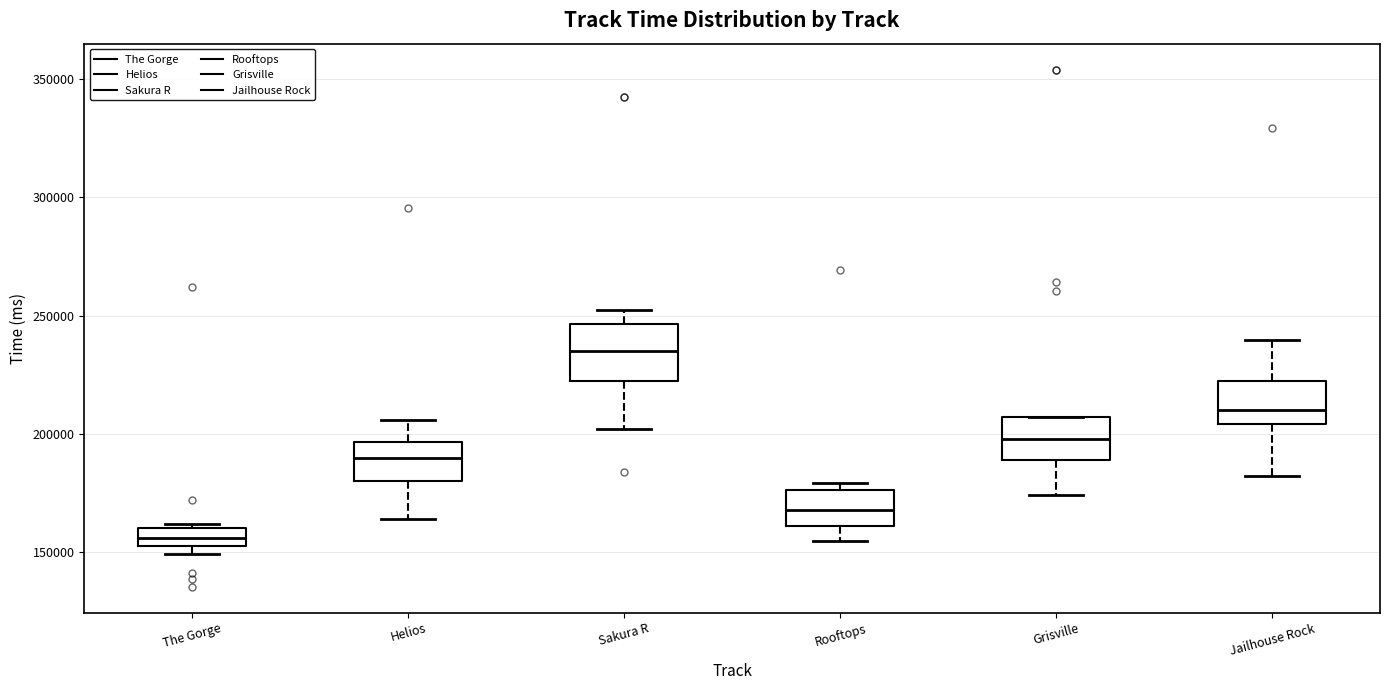

Comparing the boxes themselves (not the whiskers), which one is the tallest?

Sakura R